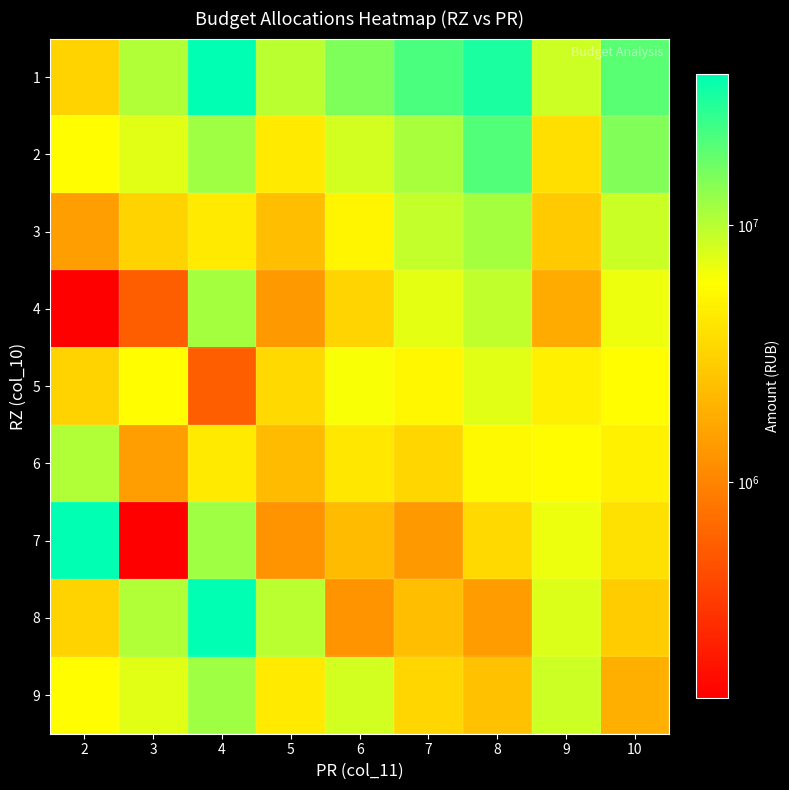

Reading left to right, list all the values displayed in this chart.

1: 2=3144031.5	3=10588972.2	4=38761873.5	5=9876543.2	6=15234567.9	7=22345678.9	8=31456789.0	9=8765432.1	10=19876543.2
2: 2=5811576.6	3=7444940.6	4=12051855.7	5=4384298.1	6=8234567.9	7=11345678.9	8=21456789.0	9=3765432.1	10=14876543.2
3: 2=1489299.0	3=3144031.5	4=4384298.1	5=2345678.9	6=5234567.9	7=9345678.9	8=11456789.0	9=2765432.1	10=8876543.2
4: 2=144065.0	3=574374.1	4=11477481.6	5=1345678.9	6=3234567.9	7=7345678.9	8=9456789.0	9=1765432.1	10=6876543.2
5: 2=3144031.5	3=5811576.6	4=574374.1	5=3456789.0	6=6234567.9	7=5345678.9	8=7456789.0	9=4765432.1	10=5876543.2
6: 2=10588972.2	3=1489299.0	4=4384298.1	5=2234567.9	6=4234567.9	7=3345678.9	8=5456789.0	9=5765432.1	10=4876543.2
7: 2=38761873.5	3=144065.0	4=12051855.7	5=1234567.9	6=2234567.9	7=1345678.9	8=3456789.0	9=6765432.1	10=3876543.2
8: 2=3144031.5	3=10588972.2	4=38761873.5	5=9876543.2	6=1234567.9	7=2345678.9	8=1456789.0	9=7765432.1	10=2876543.2
9: 2=5811576.6	3=7444940.6	4=12051855.7	5=4384298.1	6=8234567.9	7=3345678.9	8=2456789.0	9=8765432.1	10=1876543.2